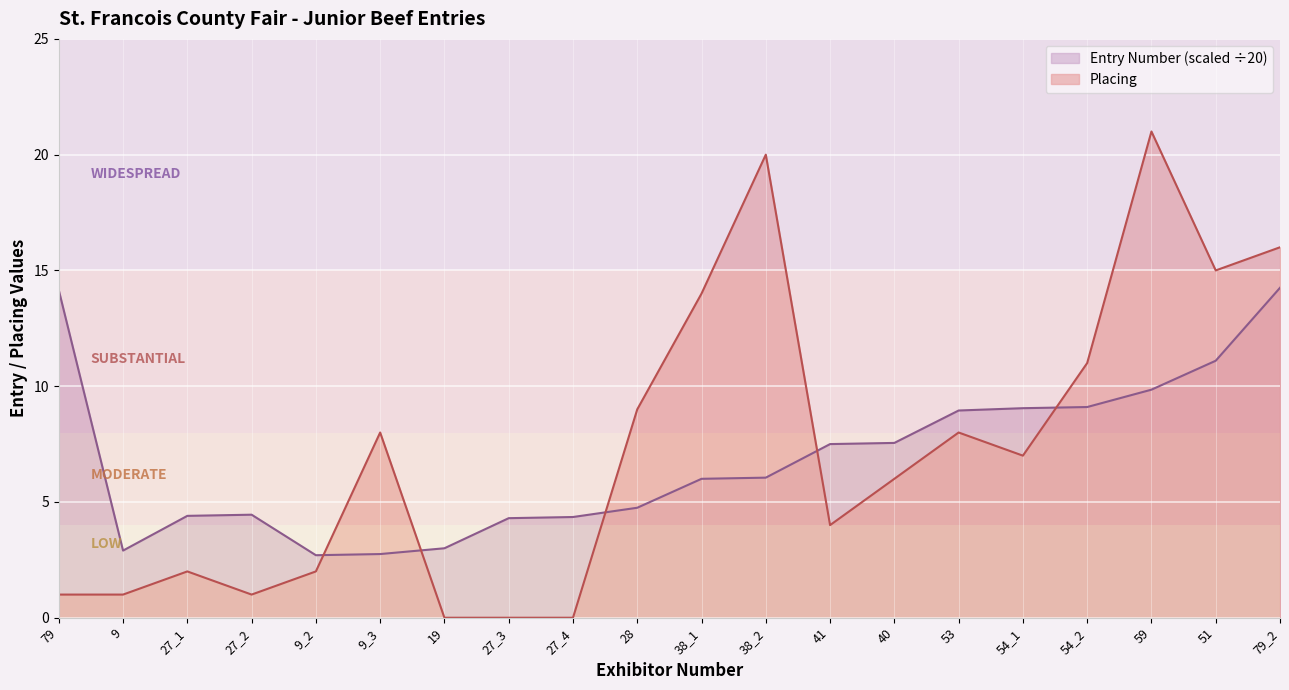

In Entry Number, how many points are lower than both neighbors (excluding endpoints)?

2